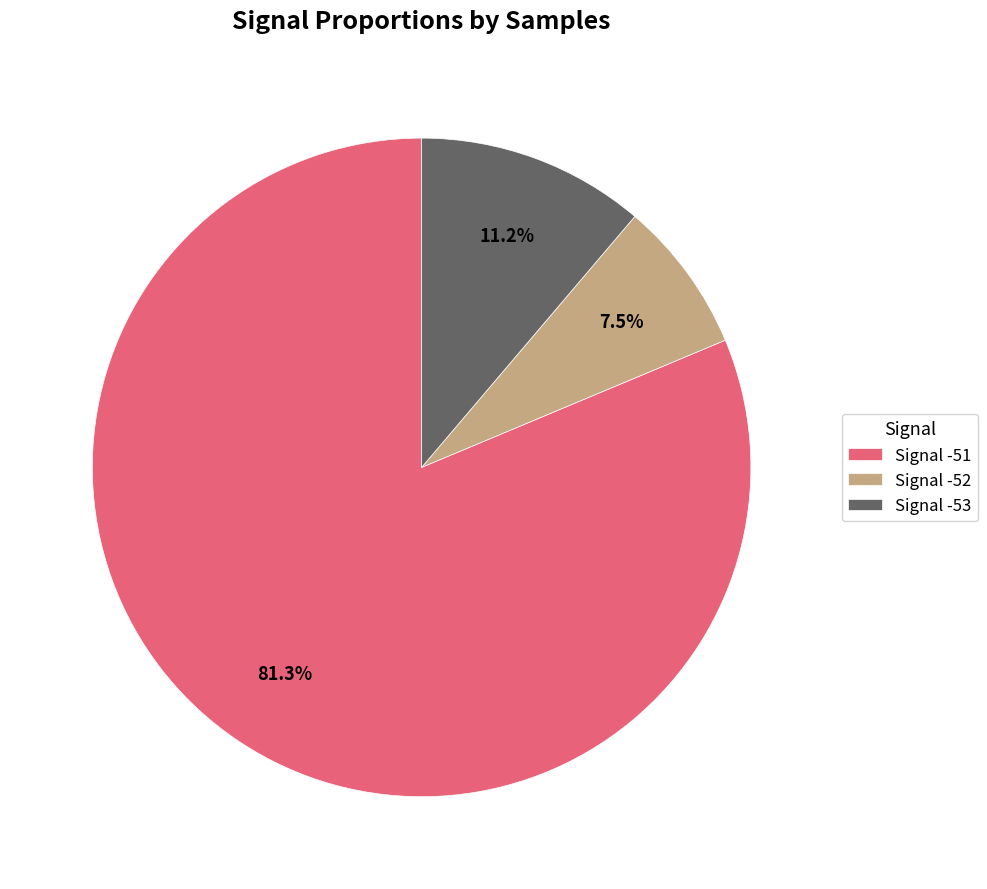

Which has a higher value, Signal -51 or Signal -53?

Signal -51